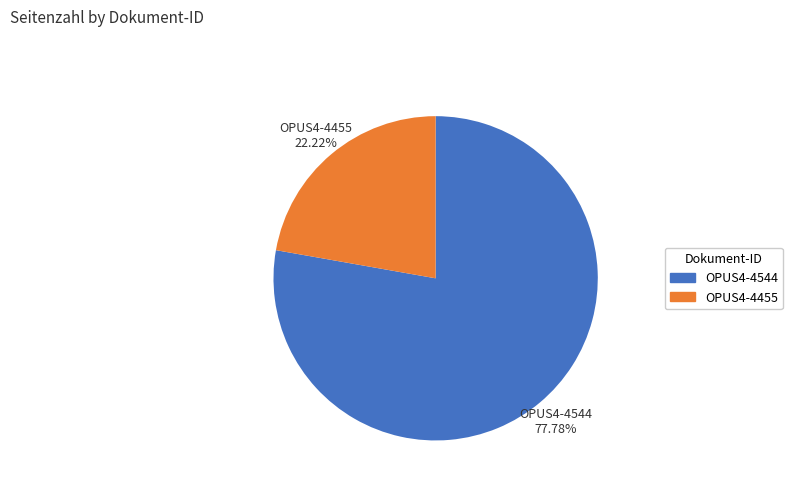

To the nearest percent, what is the average slice percentage?

50%